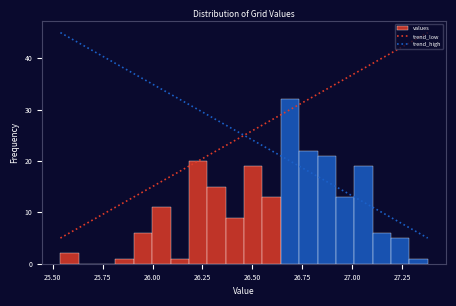

Around what value on the x-axis is the tallest bar? Give the approximate position of its centre, as read against the axis.

26.70